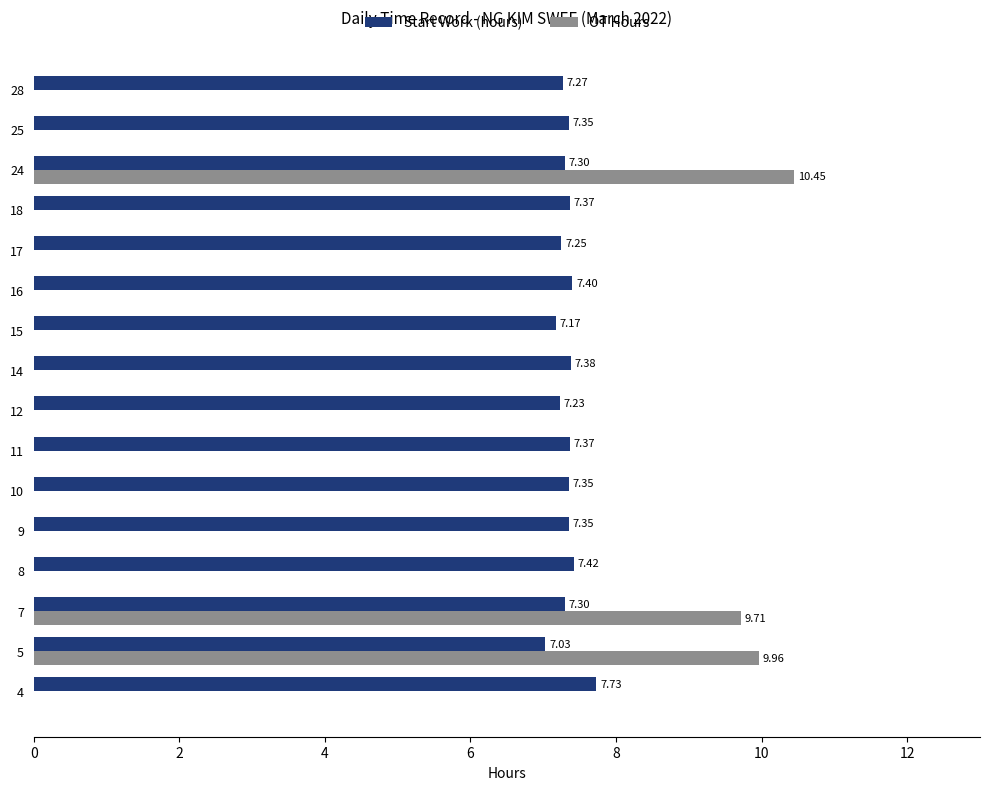

Between 7 and 25, which series saw the biggest shift?

OT Hours